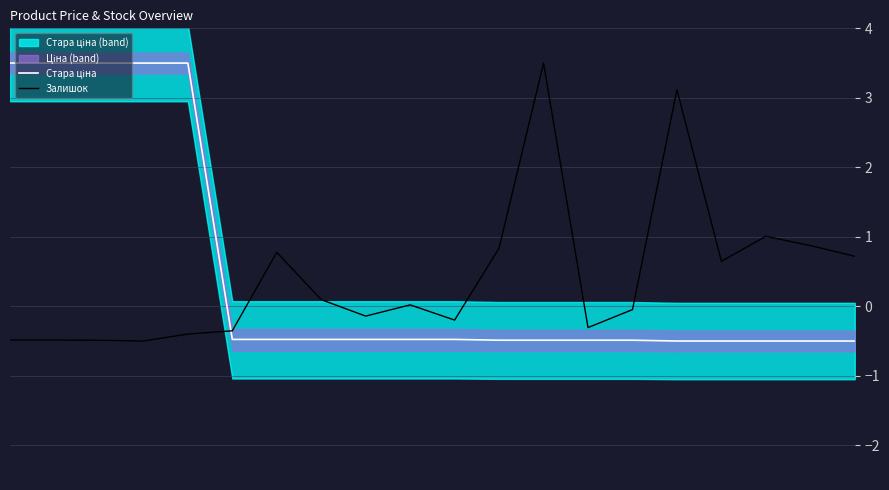

What are all the series names shown in the legend?

Стара ціна, Залишок